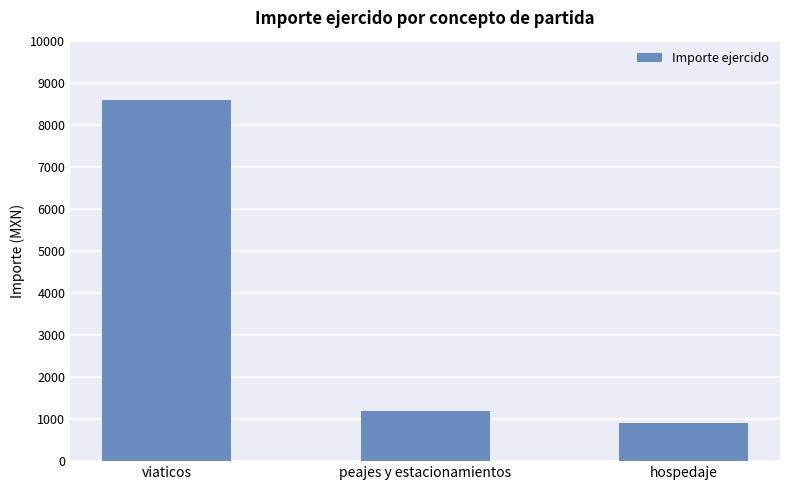

List the labels in order of value, largest first.

viaticos, peajes y estacionamientos, hospedaje